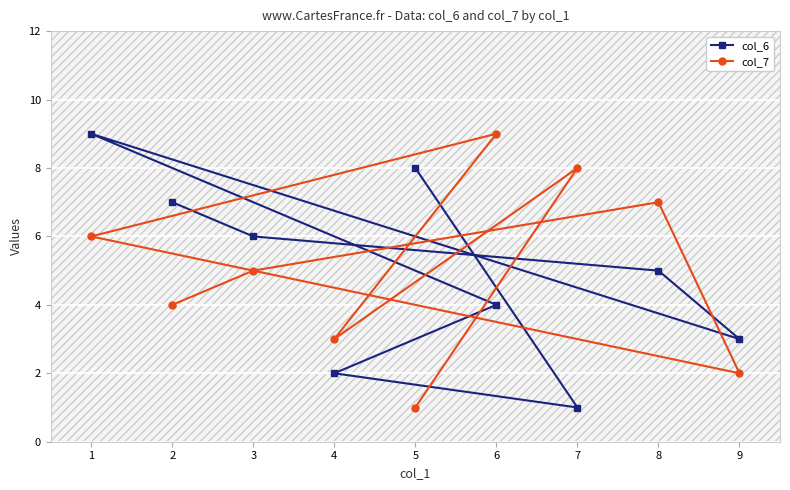

True or false: col_7 has a value of 6 at 2.

False